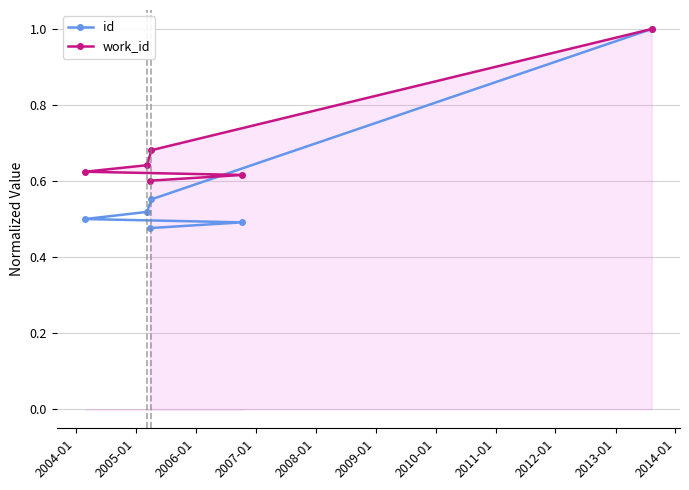

Reading right to left, what are all the values shown in this chart?

id: 1.0	0.6	0.5	0.5	0.5	0.5
work_id: 1.0	0.7	0.6	0.6	0.6	0.6